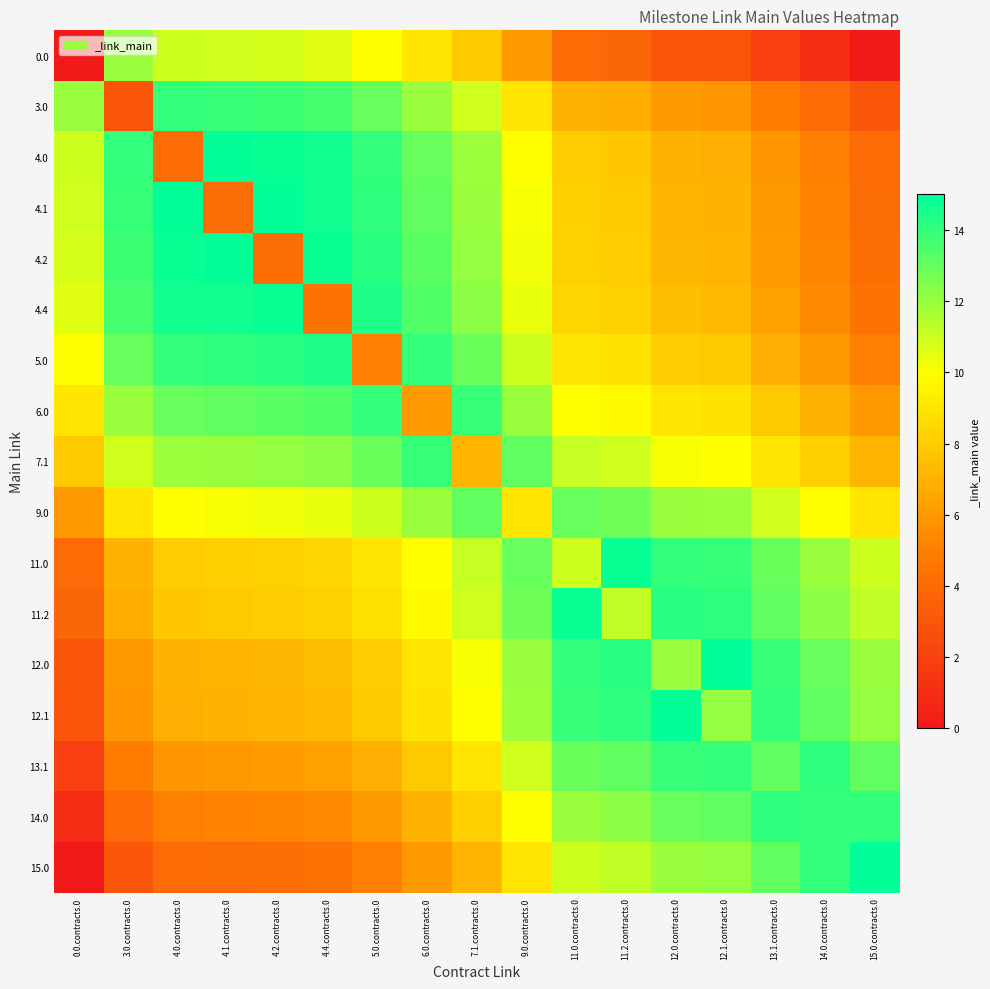

Which label corresponds to the smallest value in the chart?

0.0.contracts.0